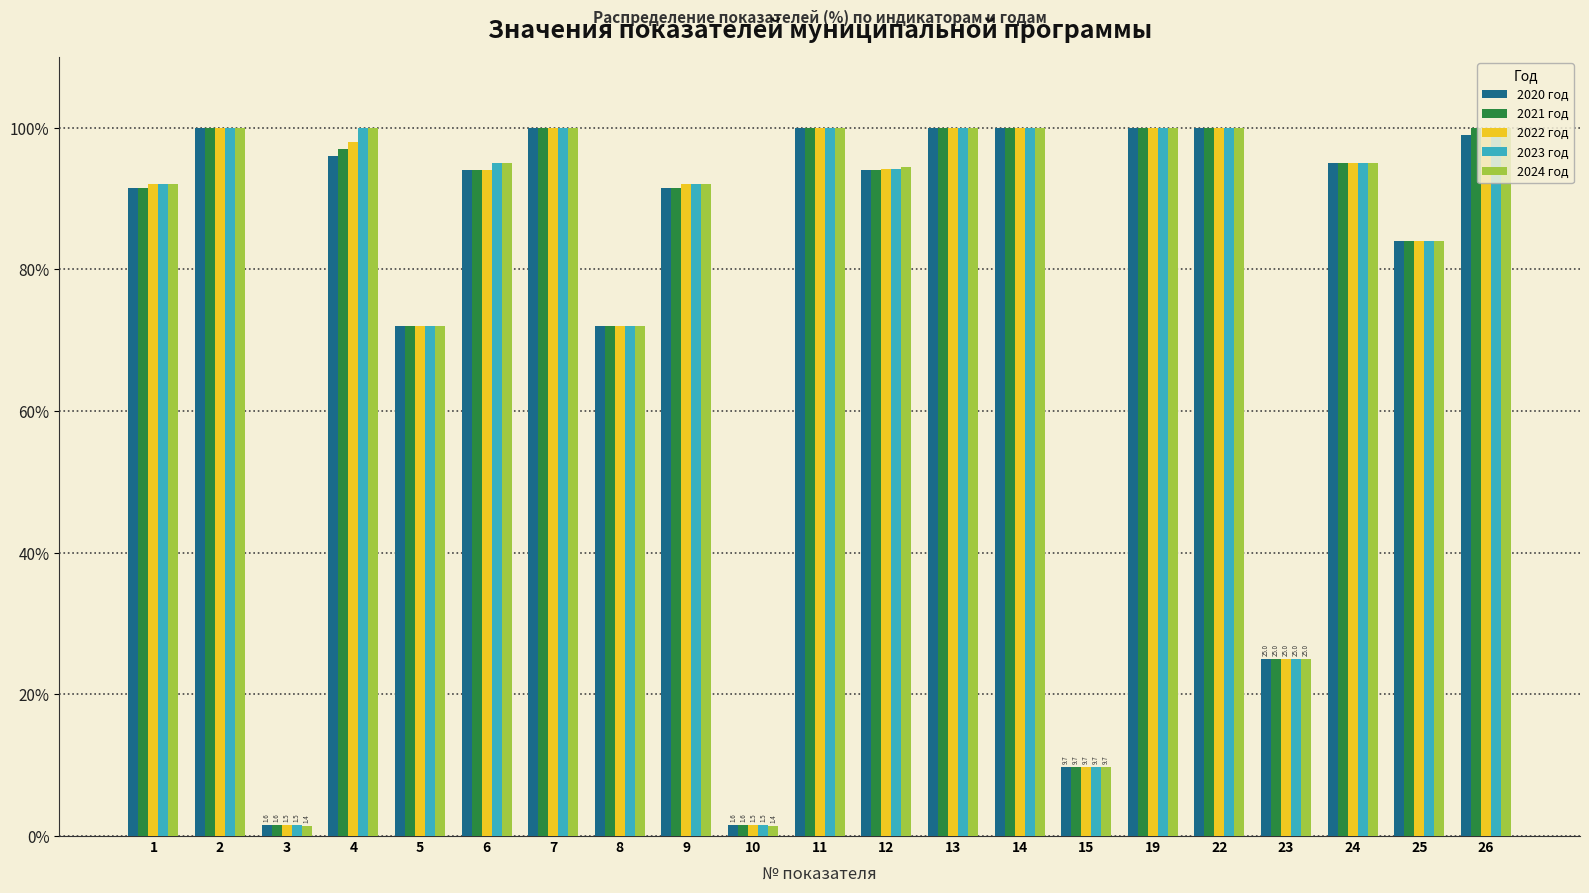

What is the average value of the 2020 год series?

77.5